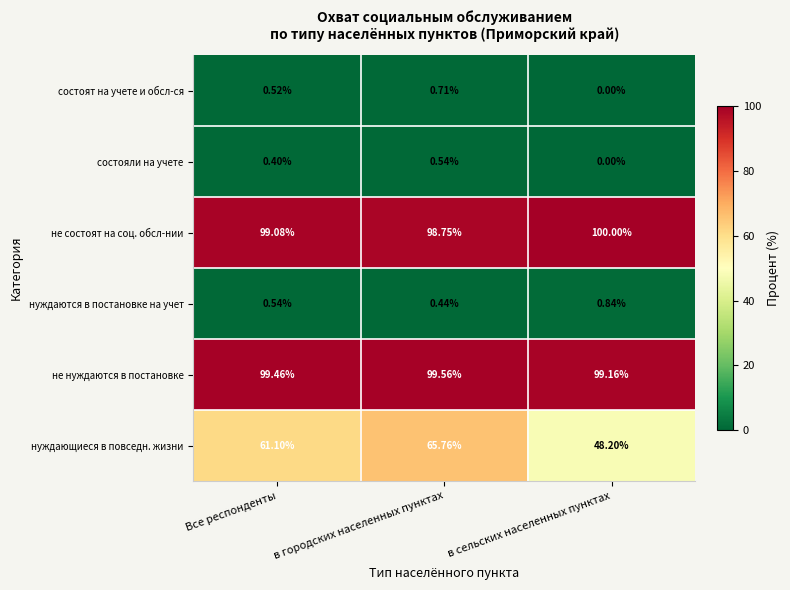

Which series has the largest range (max minus min)?

нуждающиеся в повседн. жизни